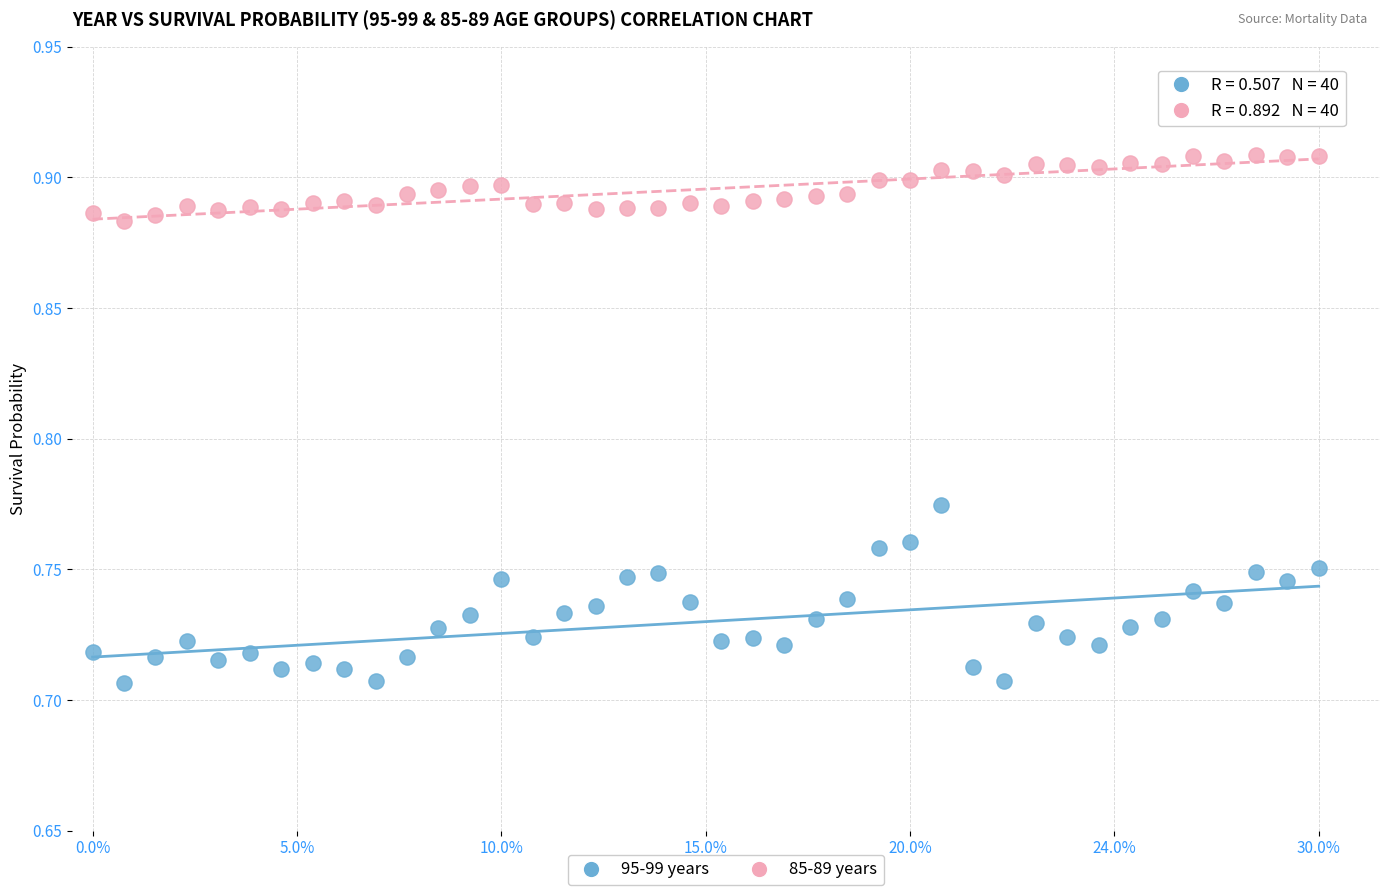

Across all data points, what is the range of X values (max minus min)?

0.3